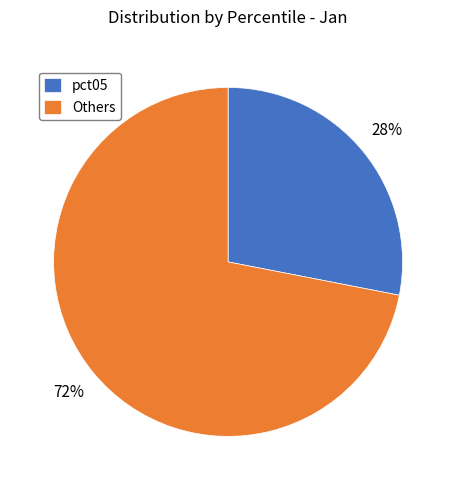

Count the number of slices in the pie.

2